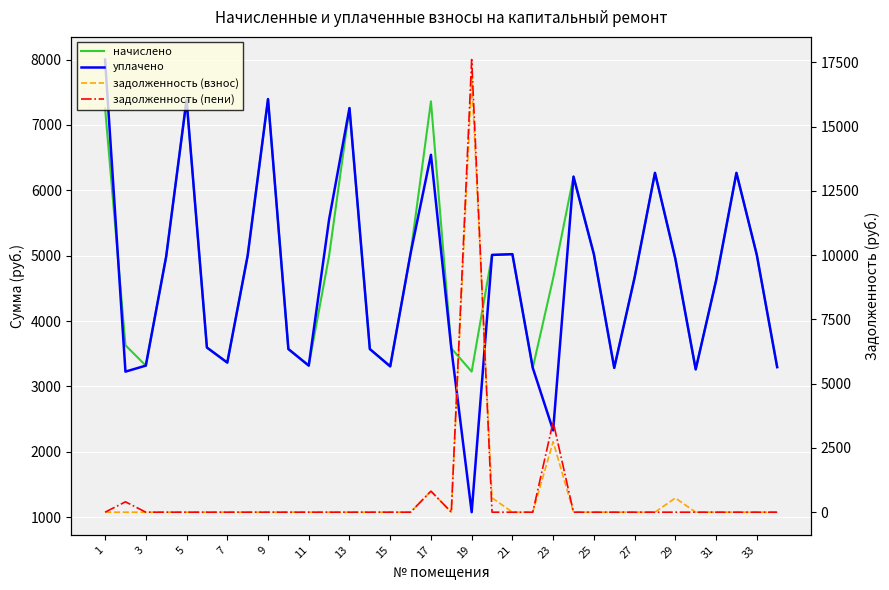

Reading left to right, extract all data points from this chart.

начислено: 7257.6	3628.8	3317.8	4988.2	7384.3	3594.2	3363.8	4999.7	7395.8	3571.2	3317.8	4999.7	7257.6	3571.2	3306.2	5034.2	7361.3	3582.7	3225.7	5011.2	5022.7	3283.2	4654.1	6209.3	5022.7	3283.2	4665.6	6266.9	4953.6	3260.2	4619.5	6266.9	5011.2	3294.7
уплачено: 8001.0	3225.6	3317.8	4988.2	7384.3	3594.2	3363.8	4999.7	7395.8	3571.2	3317.8	5555.2	7258.2	3571.2	3306.2	5034.2	6543.4	3582.7	1075.2	5011.2	5022.7	3283.2	2327.0	6209.3	5022.7	3283.2	4665.6	6266.9	4953.6	3260.2	4619.5	6266.9	5011.2	3294.7
задолженность (взнос): 0.0	0.0	0.0	0.0	0.0	0.0	0.0	0.0	0.0	0.0	0.0	0.0	0.0	0.0	0.0	0.0	817.9	0.0	16890.1	556.8	0.0	0.0	2743.2	0.0	0.0	0.0	0.0	0.0	550.4	0.0	0.0	0.0	0.0	0.0
задолженность (пени): 0.0	403.2	0.0	0.0	0.0	0.0	0.0	0.0	0.0	0.0	0.0	0.0	0.0	0.0	0.0	0.0	817.9	0.0	17606.9	0.0	0.0	0.0	3518.8	0.0	0.0	0.0	0.0	0.0	0.0	0.0	0.0	0.0	0.0	0.0